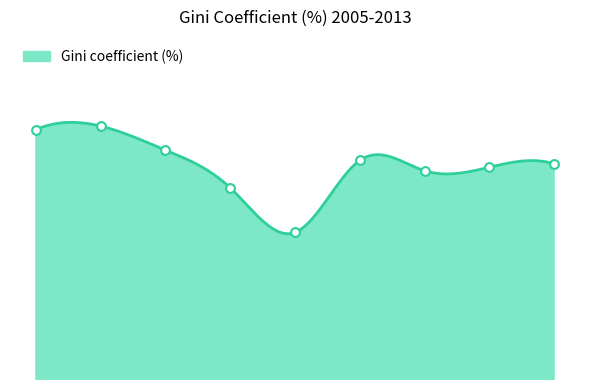

Which has a higher value, 2009 or 2013?

2013